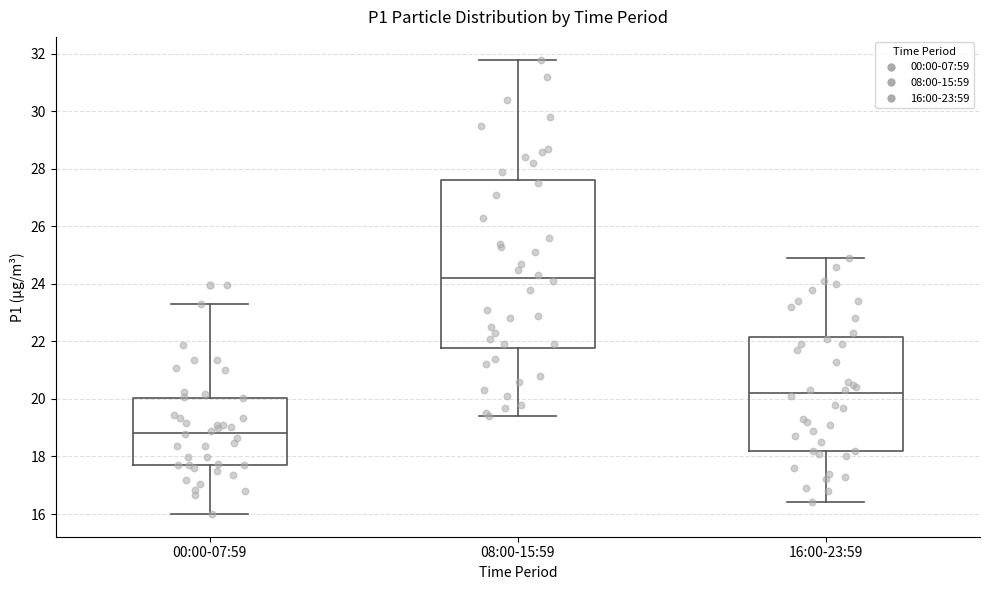

Comparing the boxes themselves (not the whiskers), which one is the tallest?

08:00-15:59